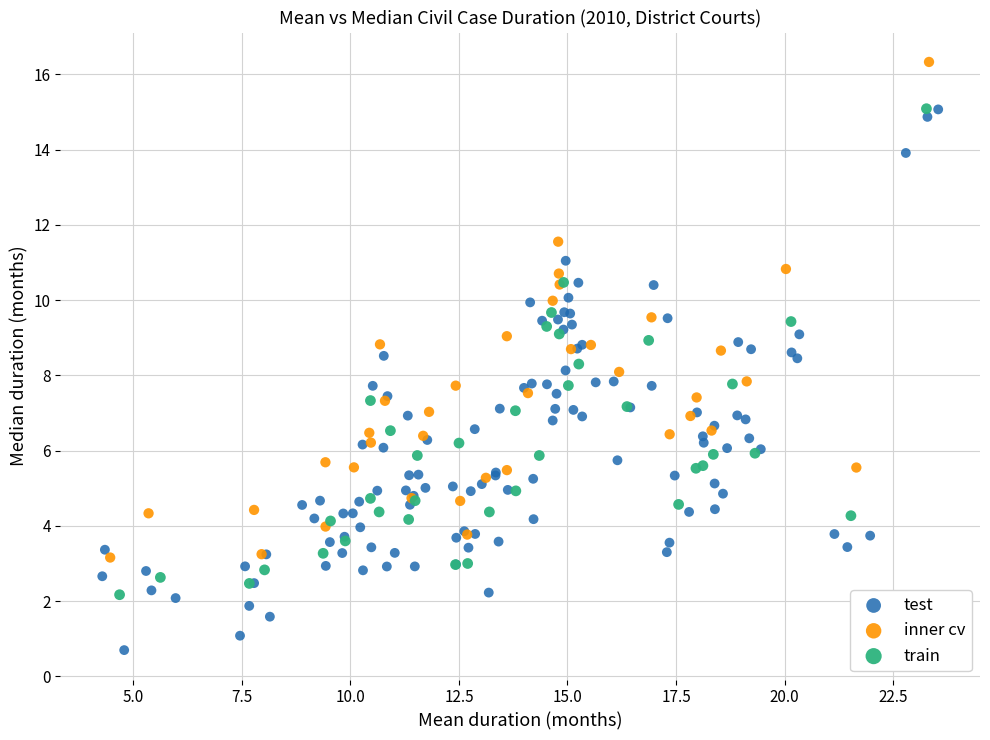

Which series reaches the maximum Y coordinate?

inner cv